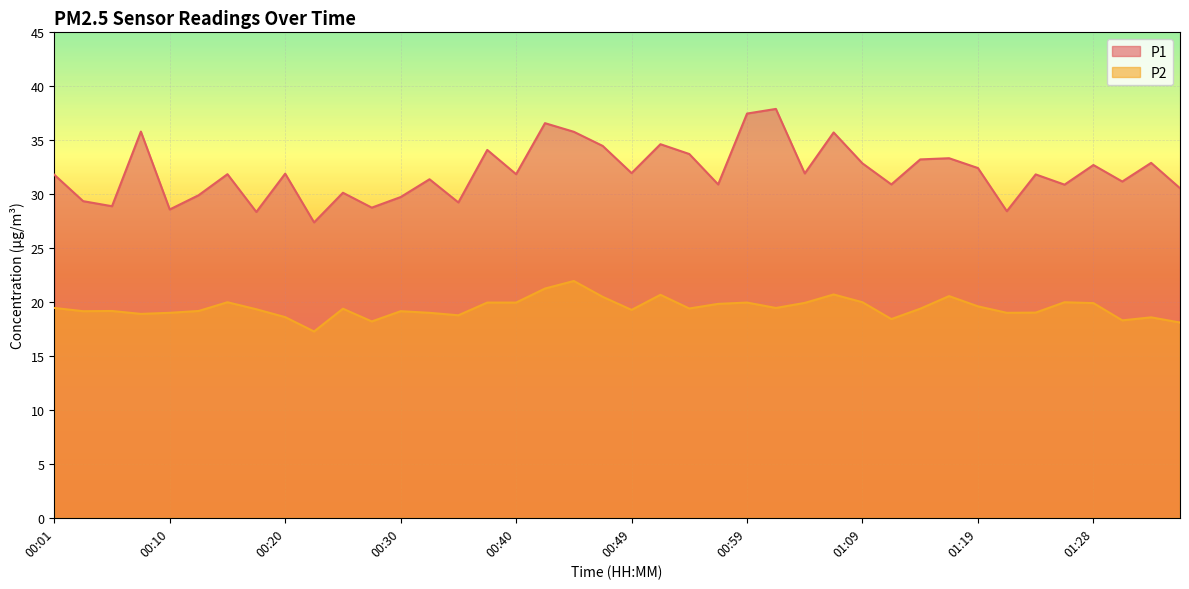

List the series in order of their overall mean, highest first.

P1, P2